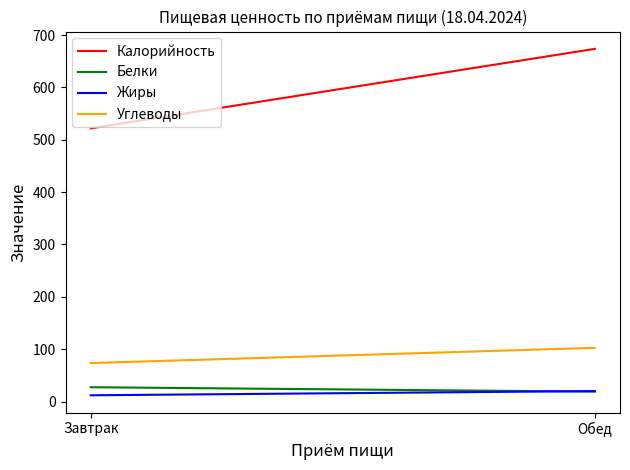

How many data points in Углеводы are above 102?

1